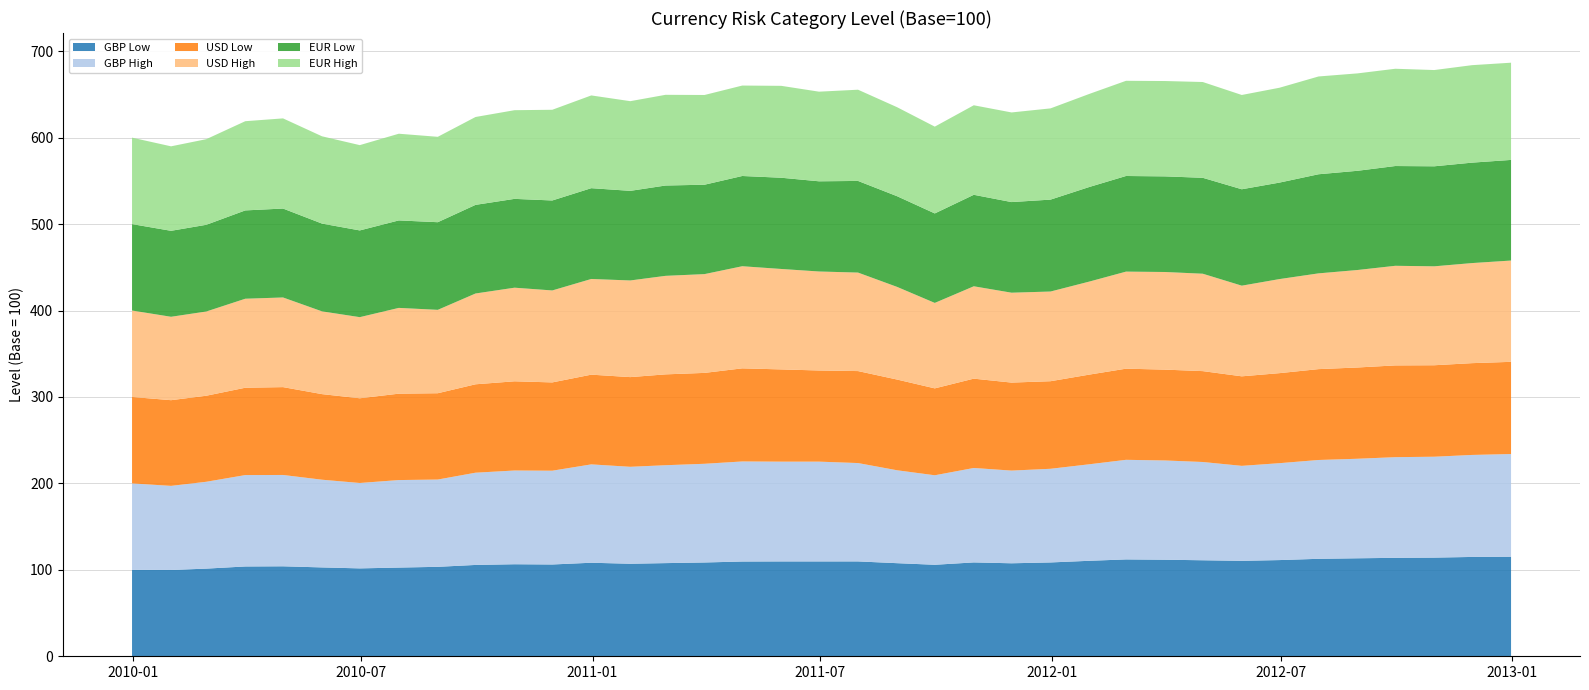

Reading left to right, list all the values displayed in this chart.

GBP Low: 100.0	99.8	101.4	103.9	104.1	102.8	101.7	102.6	103.5	105.7	106.5	106.2	108.2	107.0	107.8	108.5	109.6	109.7	109.7	109.8	107.7	105.9	108.6	107.6	108.6	110.5	112.1	111.7	111.1	110.4	111.3	112.8	113.4	113.9	114.2	114.9	115.2
GBP High: 100.0	97.3	100.5	105.7	105.7	101.5	98.8	101.2	101.0	106.7	108.4	108.5	113.8	112.2	113.3	114.2	115.8	115.4	115.4	113.8	107.5	103.5	109.3	107.2	108.4	111.7	115.2	114.8	113.7	109.9	112.1	114.3	115.2	116.5	116.7	118.0	118.8
USD Low: 100.0	99.1	99.5	101.0	101.6	99.0	98.0	99.9	99.9	102.3	103.2	102.2	103.8	103.8	105.1	105.2	107.7	106.7	105.5	106.4	105.0	100.5	103.3	101.8	101.3	103.8	105.5	105.1	105.1	103.6	104.2	105.1	105.6	106.2	105.8	106.2	106.7
USD High: 100.0	96.5	97.4	103.0	103.7	95.7	93.8	99.2	96.5	105.0	108.3	106.4	110.7	111.8	114.0	114.3	118.1	116.2	114.5	114.0	107.2	98.9	106.9	104.0	103.8	107.7	112.3	113.0	112.7	104.9	108.8	110.8	112.8	115.2	114.5	115.8	117.2
EUR Low: 100.0	99.5	100.3	102.2	102.9	101.5	100.3	101.2	101.4	102.5	102.8	104.1	105.0	103.7	104.5	103.4	104.4	105.5	104.3	106.0	104.9	103.5	105.8	104.8	106.3	109.5	110.6	110.6	111.0	111.5	111.6	114.7	114.8	115.4	115.7	116.2	116.4
EUR High: 100.0	97.7	99.0	103.2	104.3	101.0	98.7	100.3	98.8	101.7	102.6	104.9	107.3	103.8	104.9	103.8	104.6	106.3	103.7	105.5	103.0	100.4	103.6	103.7	105.5	107.7	110.1	110.3	110.8	109.1	109.7	113.1	112.7	112.5	111.4	112.8	112.5